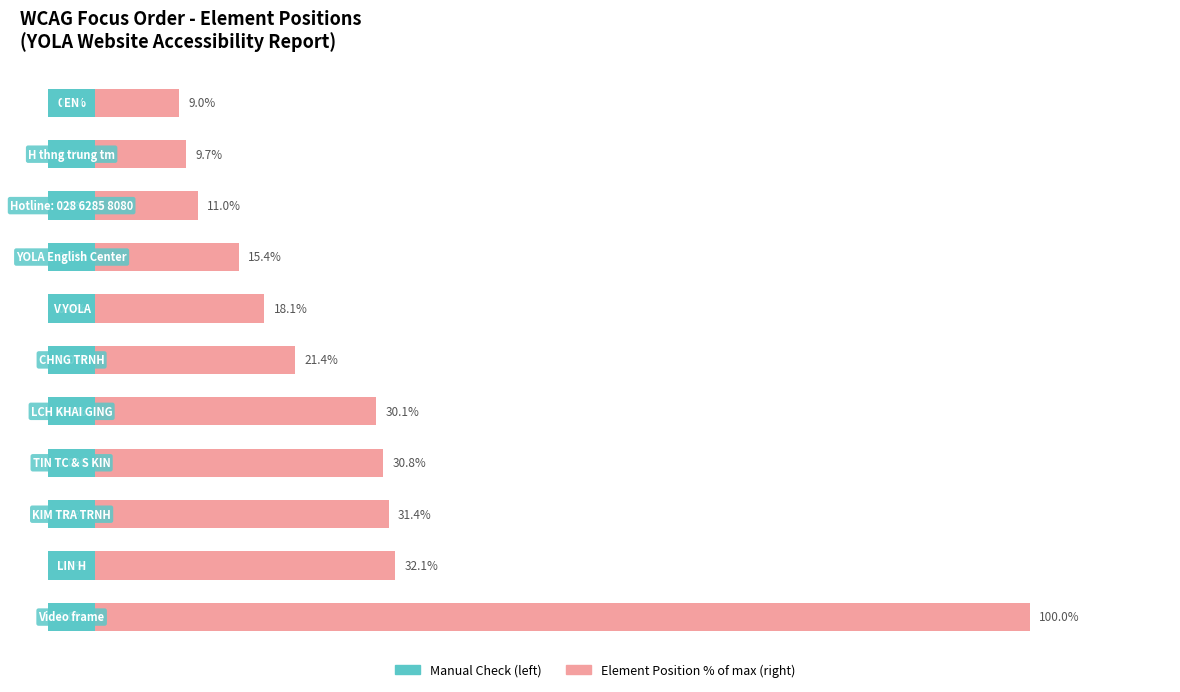

Which series has the largest total across all categories?

Element Position (% of max)